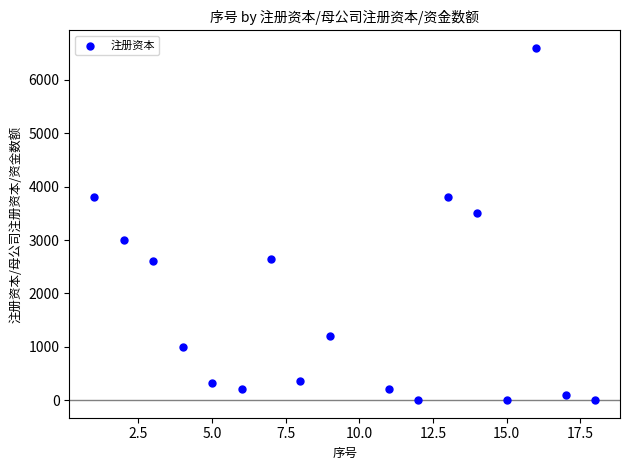

What is the range of Y values (max minus min)?

6600